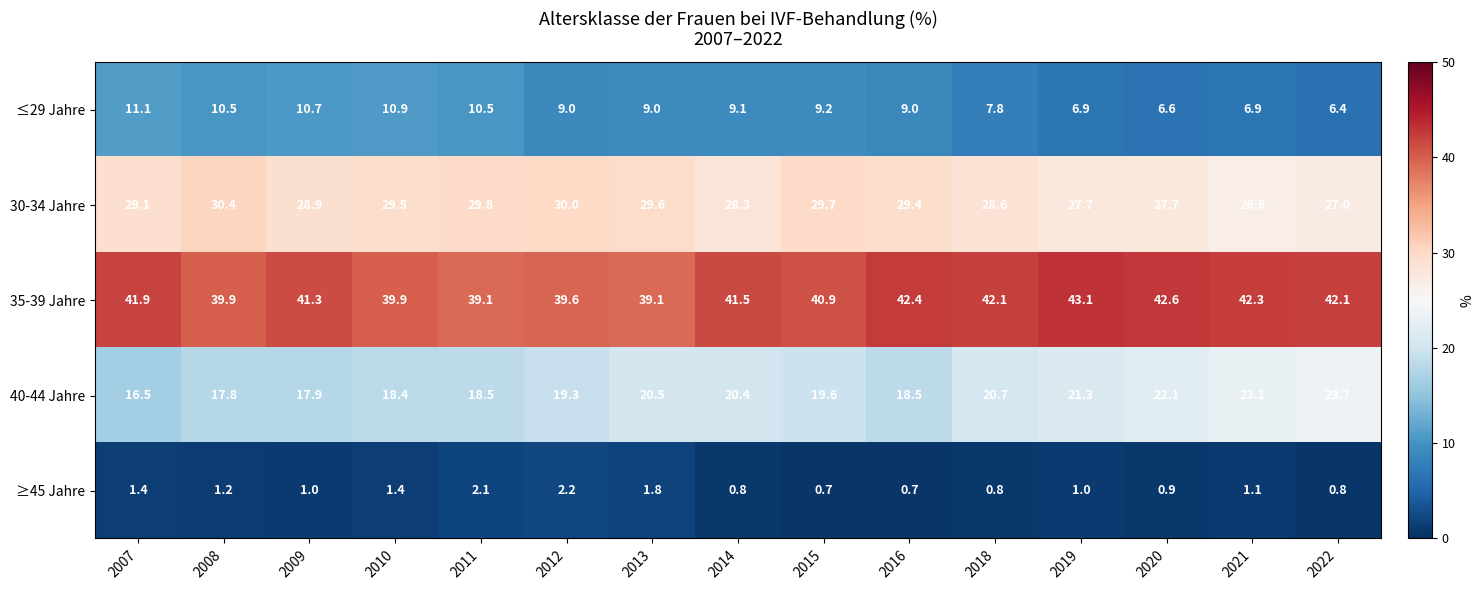

What is the average value of the 40-44 Jahre series?

19.9